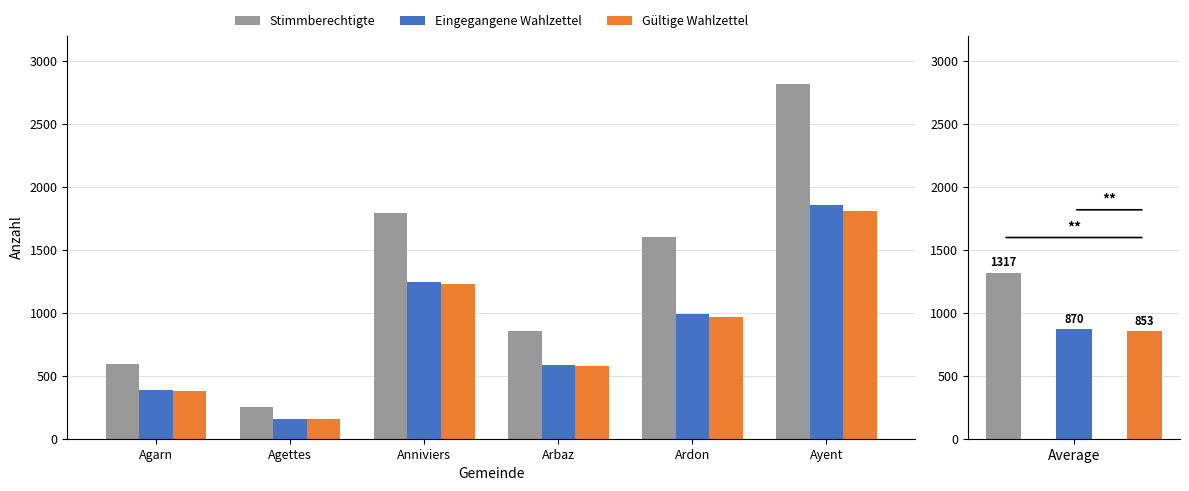

Reading right to left, transcribe all the data shown in this chart.

Stimmberechtigte: 2815	1604	856	1789	248	590
Eingegangene Wahlzettel: 1854	993	585	1245	159	387
Gültige Wahlzettel: 1811	965	576	1230	158	376